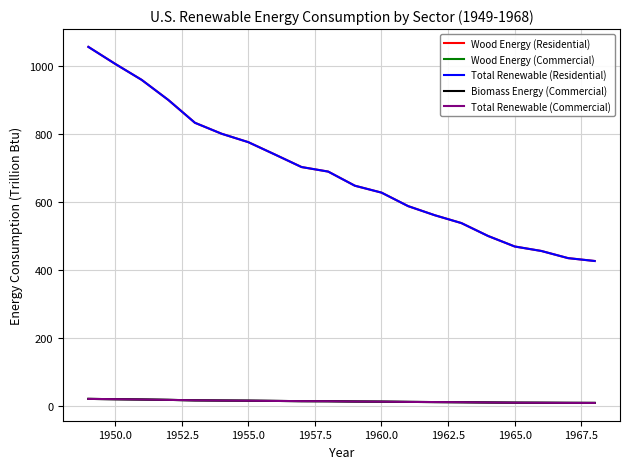

Does the chart have visible grid lines?

Yes